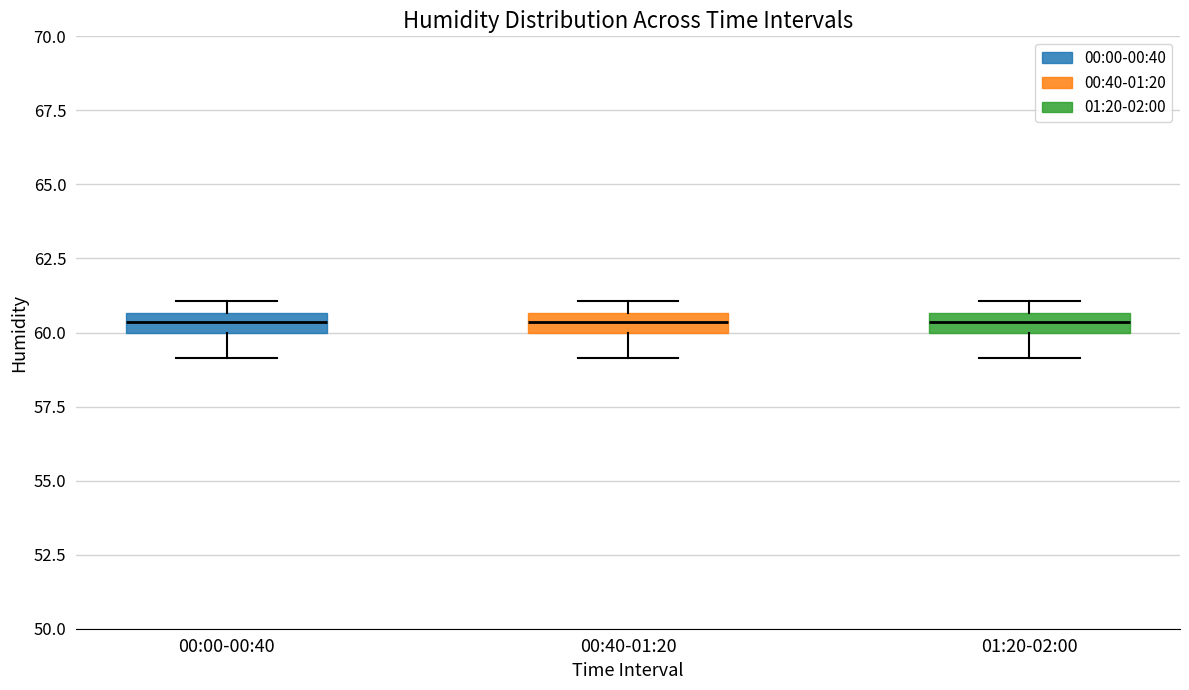

Where does the lower whisker of the box for 00:00-00:40 end on the y-axis? The values are not printed on the chart, so give them approximately, as read against the axis.

59.0